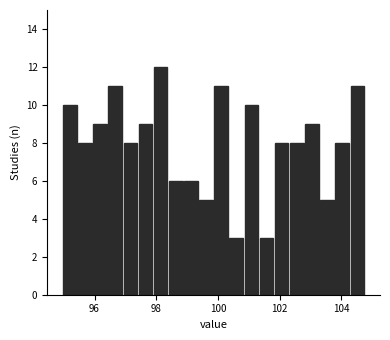

Around what value on the x-axis is the tallest bar? Give the approximate position of its centre, as read against the axis.

98.2